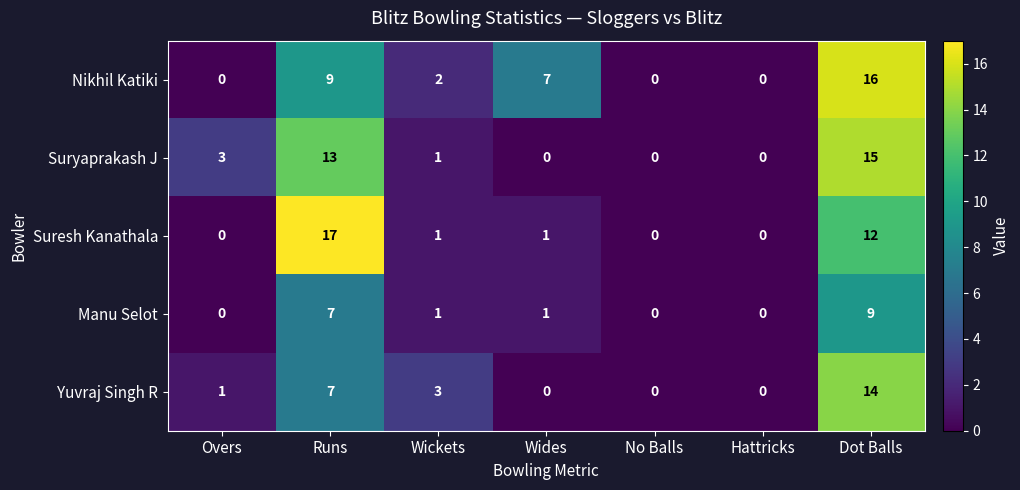

How many distinct data groups are displayed?

5